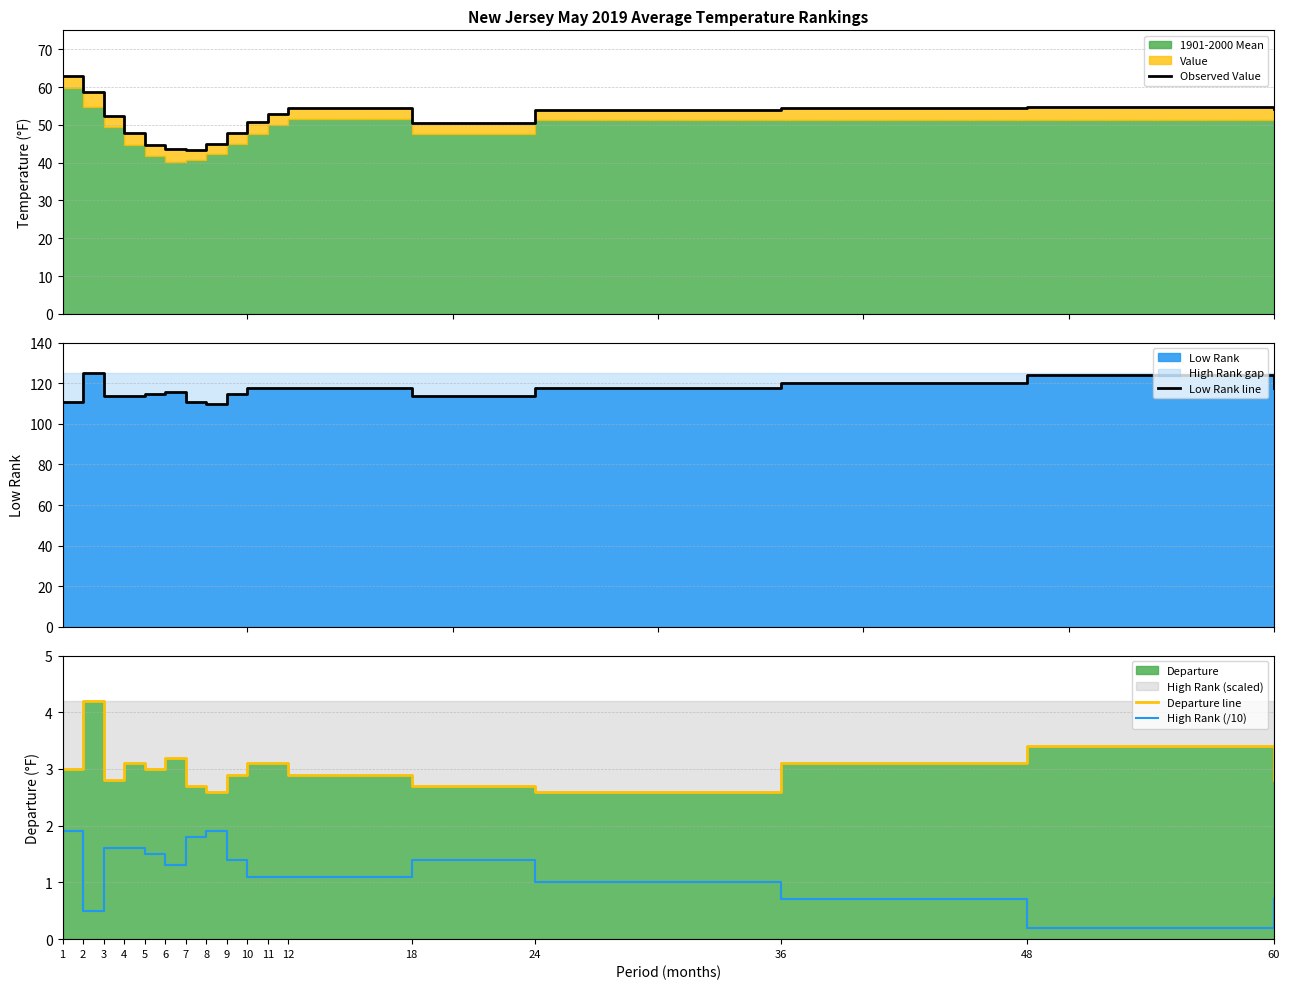

True or false: Observed Value and Departure line intersect in this chart.

False